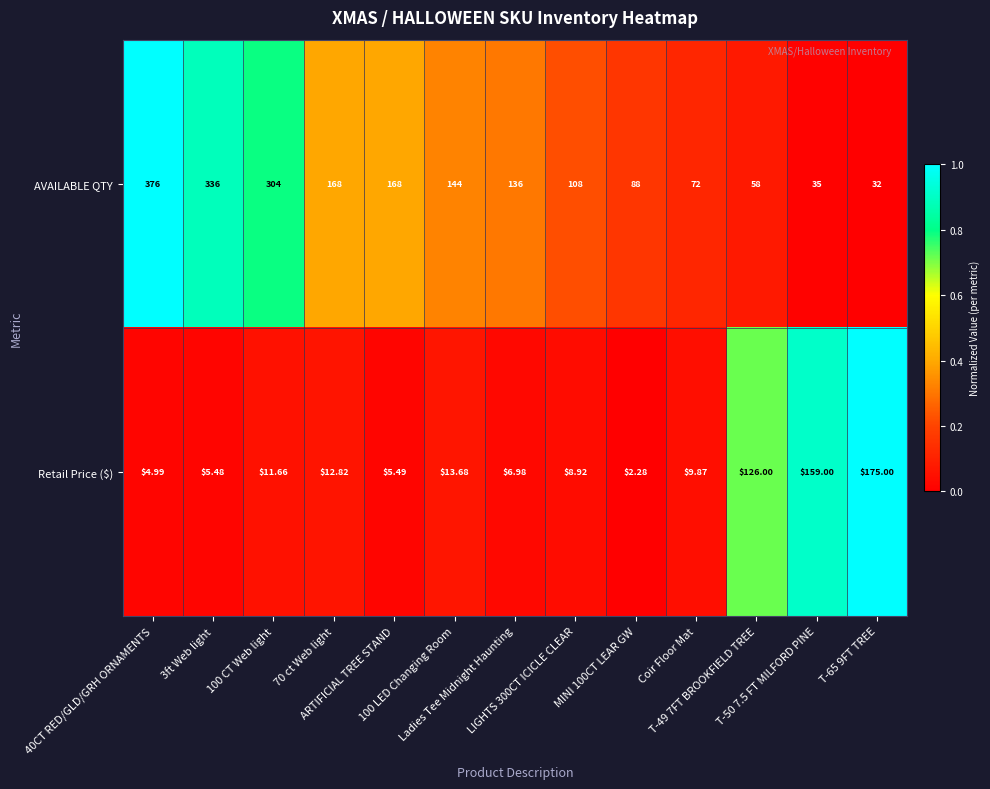

Rank the series at Ladies Tee Midnight Haunting from highest to lowest value.

AVAILABLE QTY, Retail Price ($)